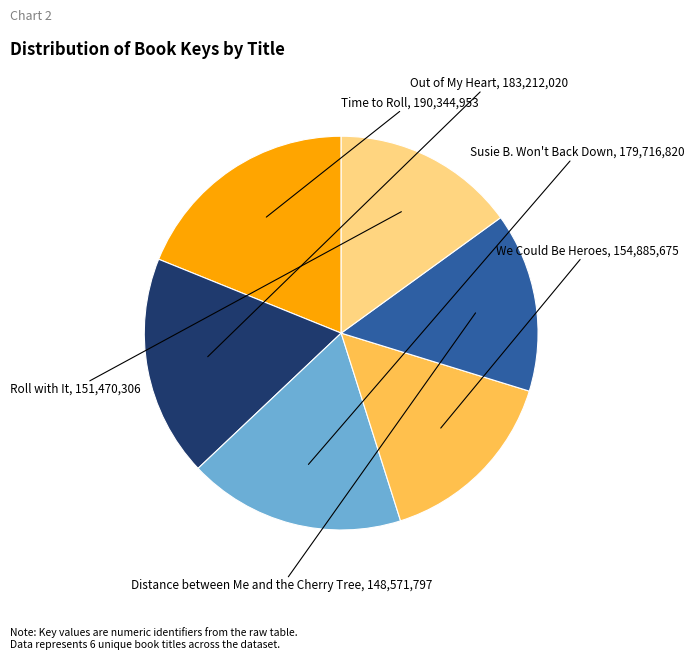

Is there any slice that represents more than half of the pie?

No